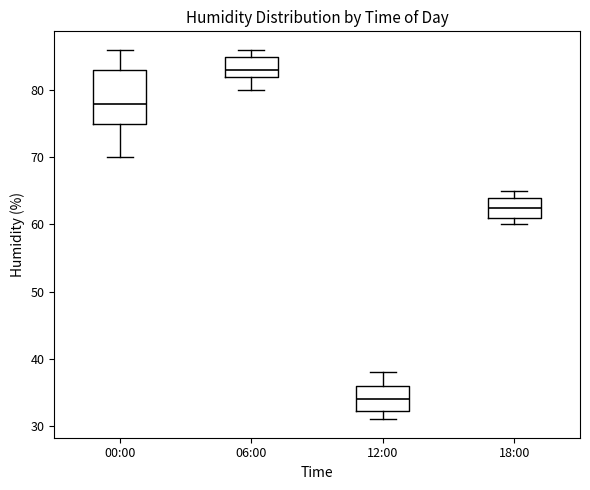

Reading left to right, read every box against the y-axis: the position of its median line, the range the box covers, and the ends of its whiskers. The values are not printed on the chart, so give them approximately, as read against the axis.

00:00: median 78, box 75 to 83, whiskers 70 to 86
06:00: median 83, box 82 to 85, whiskers 80 to 86
12:00: median 34, box 32 to 36, whiskers 31 to 38
18:00: median 63, box 61 to 64, whiskers 60 to 65